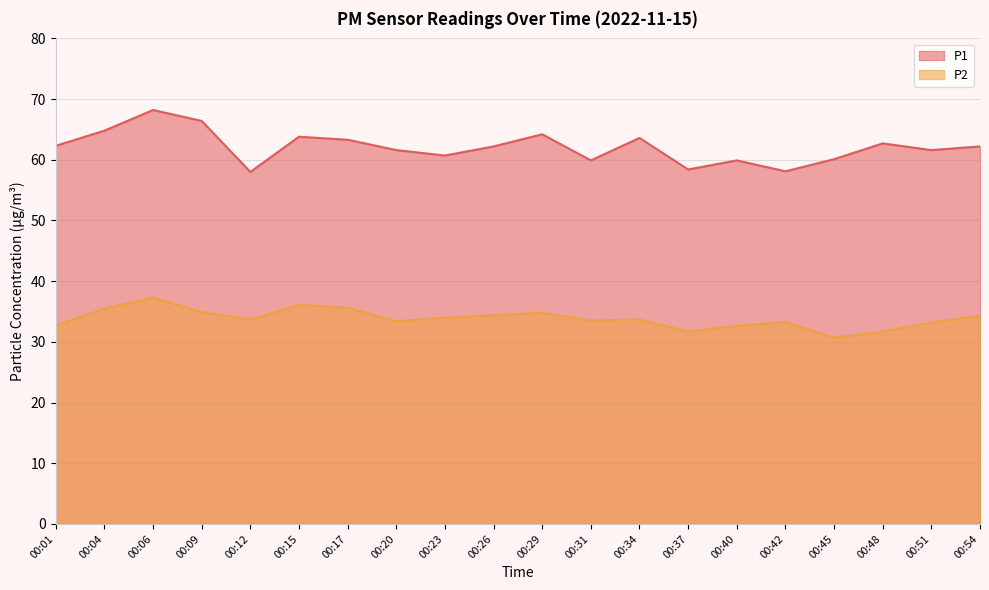

How many data points does each series have?

20